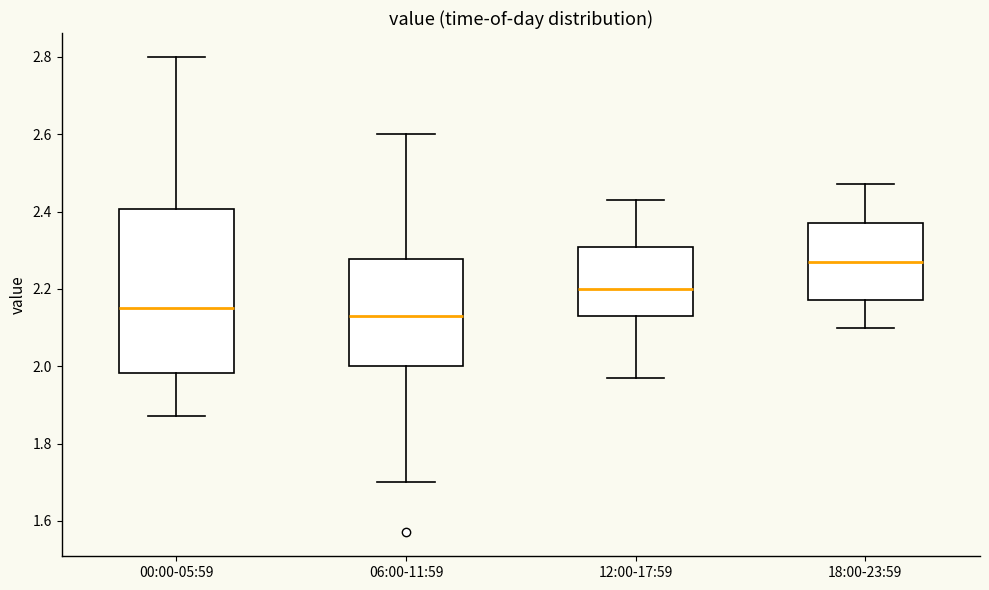

Reading left to right, transcribe this box plot: for each box, give where its median line is, the range the box spans, and where its two whiskers end, as read against the y-axis. The values are not printed on the chart, so give them approximately, as read against the axis.

00:00-05:59: median 2.16, box 1.98 to 2.40, whiskers 1.88 to 2.80
06:00-11:59: median 2.14, box 2.00 to 2.28, whiskers 1.70 to 2.60
12:00-17:59: median 2.20, box 2.14 to 2.30, whiskers 1.98 to 2.44
18:00-23:59: median 2.28, box 2.18 to 2.38, whiskers 2.10 to 2.48